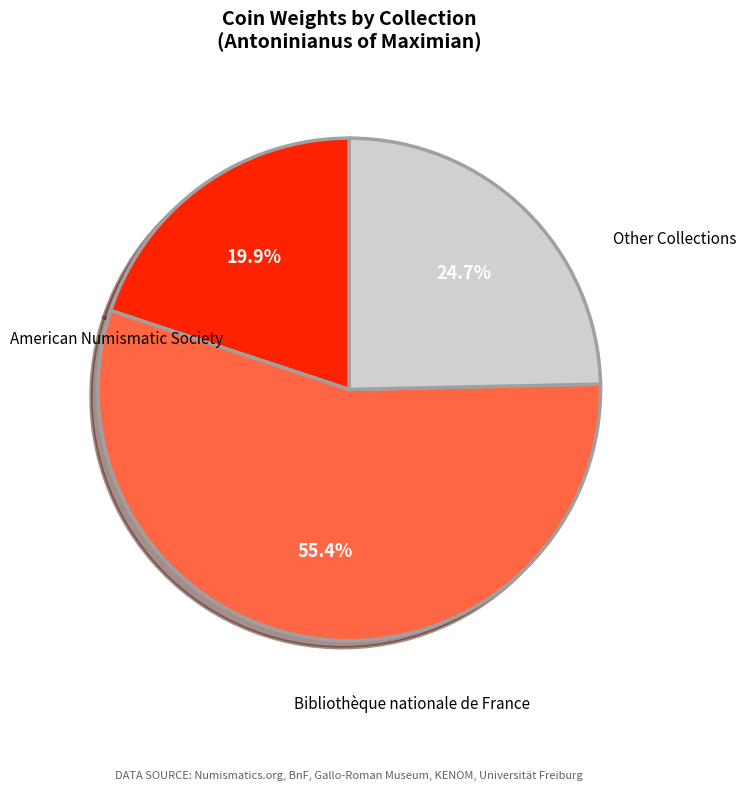

Is there a majority slice in this chart?

Yes